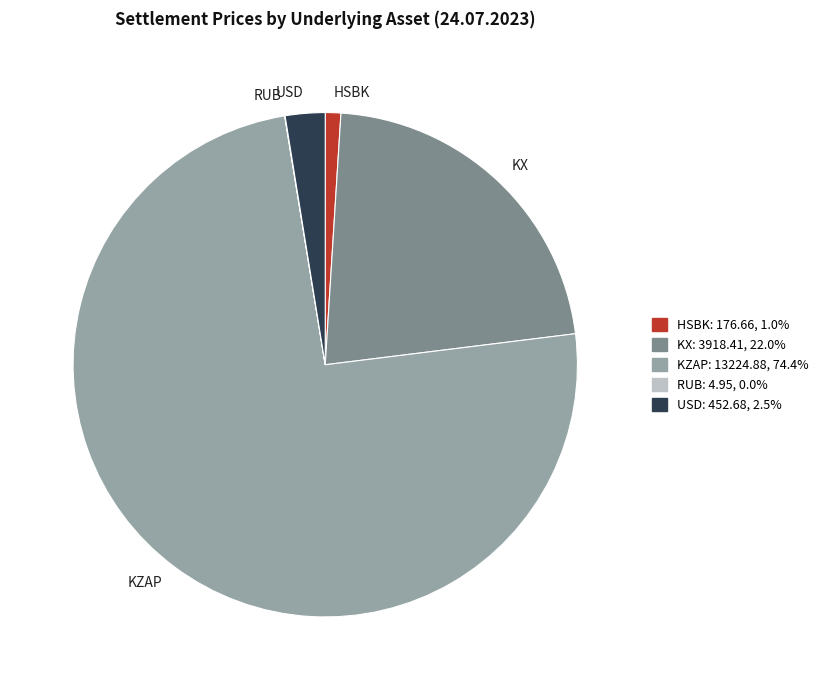

Which slice is the largest?

KZAP